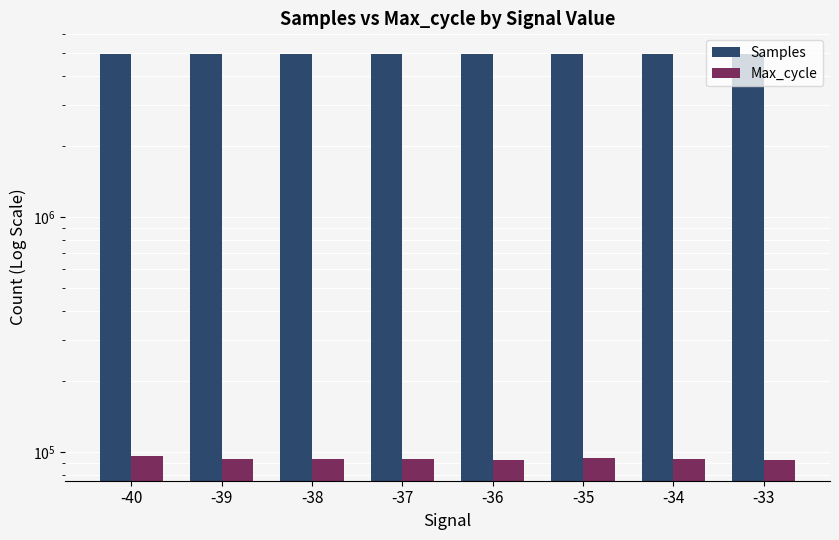

Which category has the highest value in the Samples series?

-37